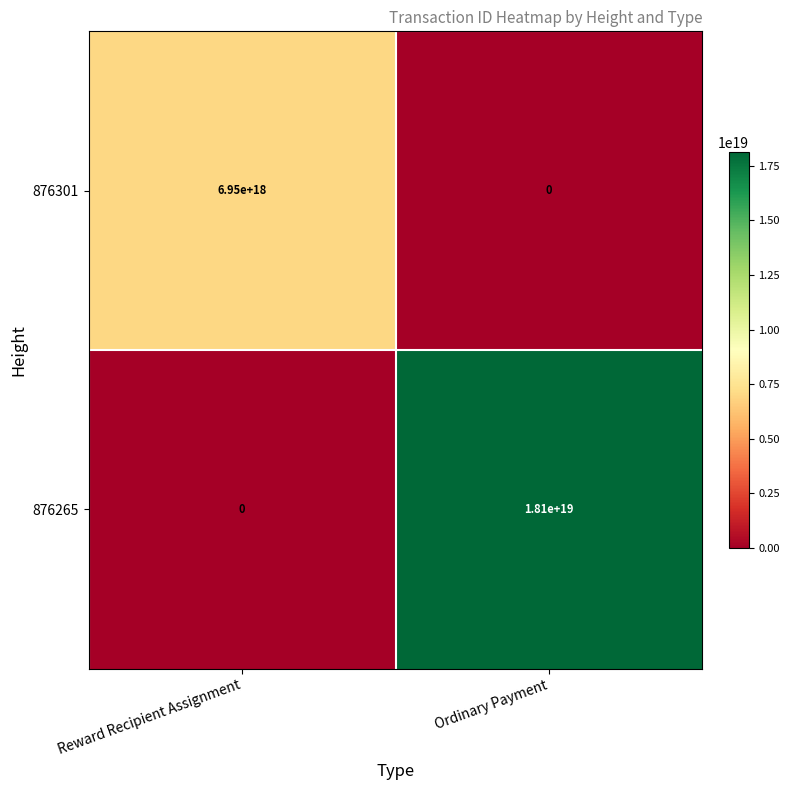

Rank the series by their average value, from highest to lowest.

876265, 876301